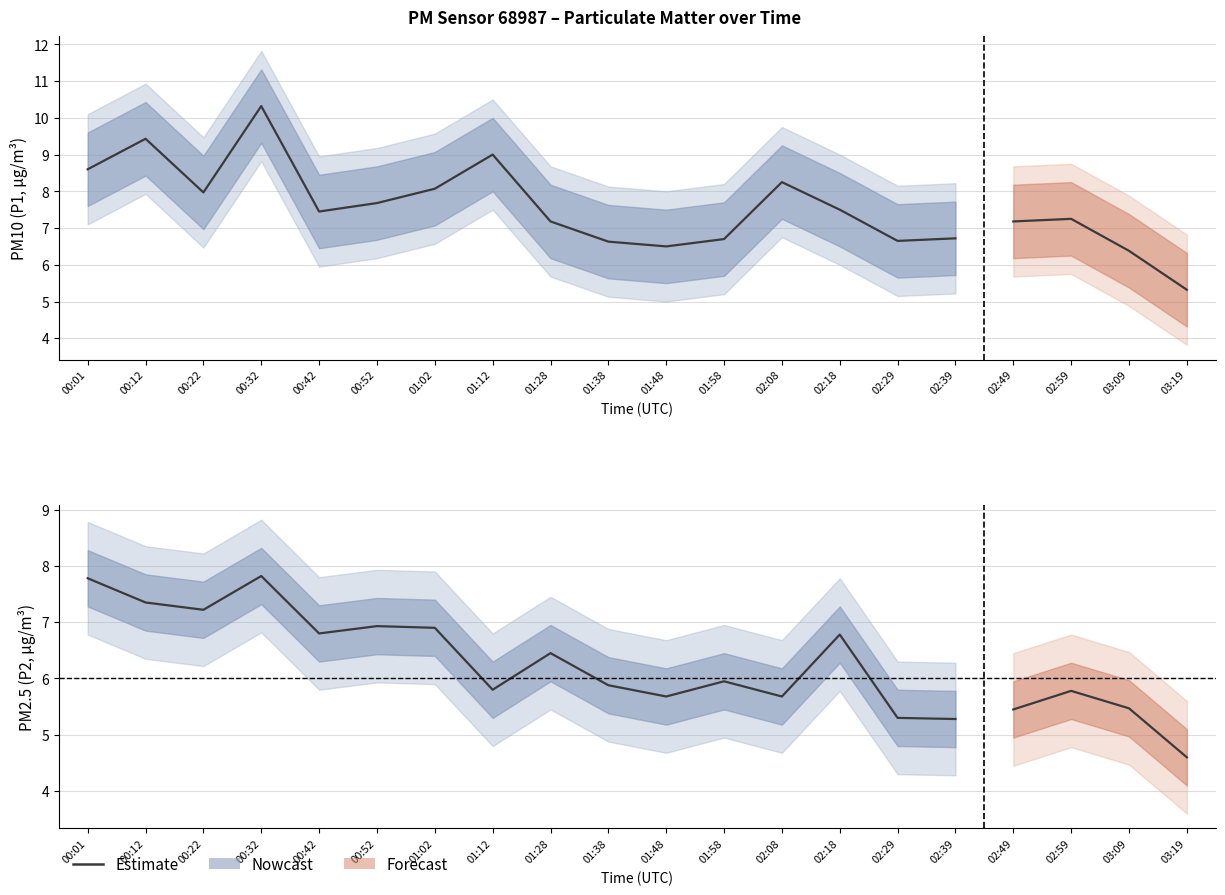

What is the difference between the second highest and minimum values?

2.5